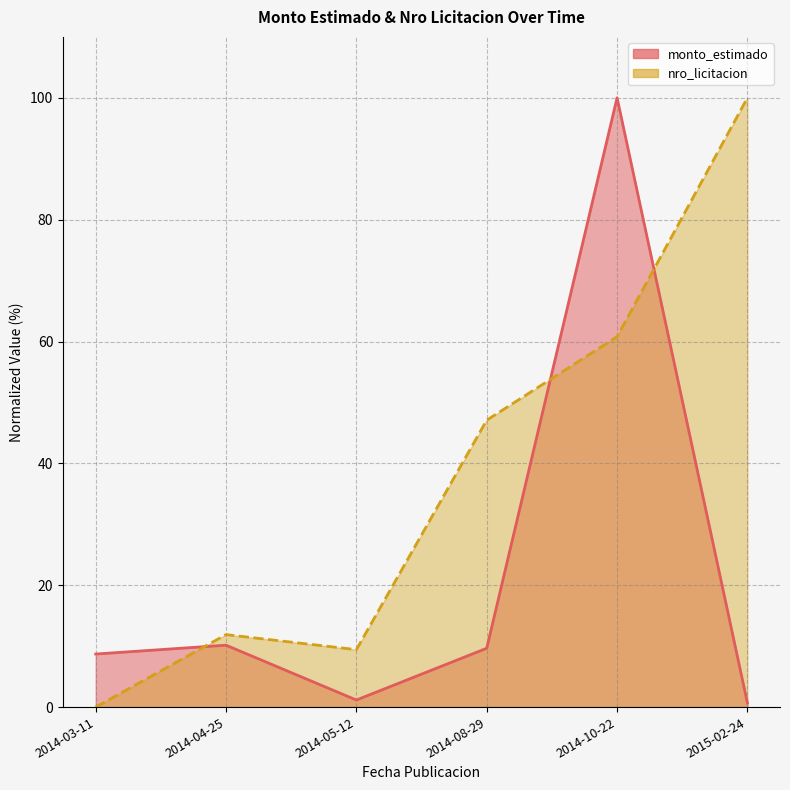

List the series in order of their peak value, lowest first.

monto_estimado, nro_licitacion